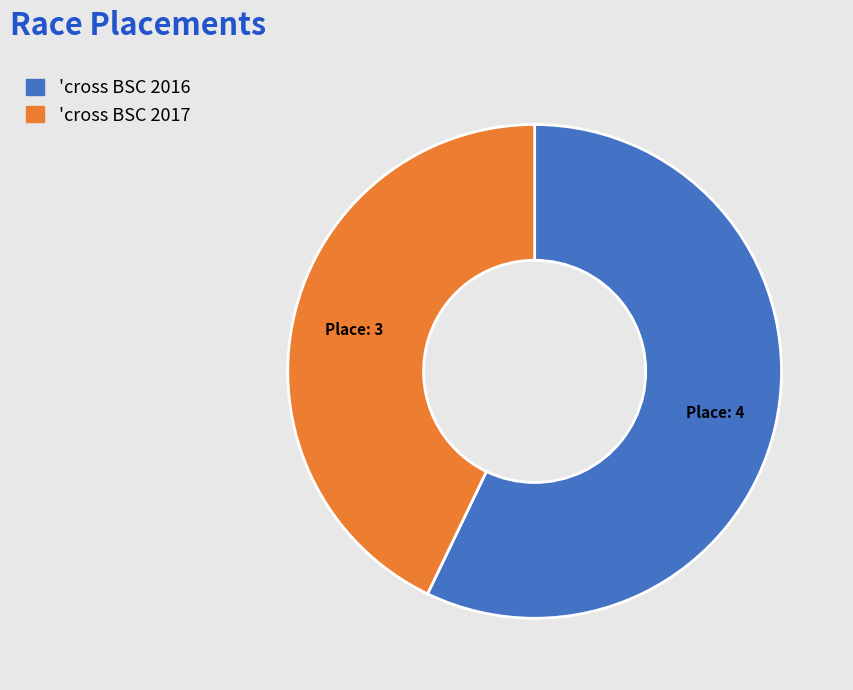

Combined, do 'cross BSC 2016 and 'cross BSC 2017 account for over 50%?

Yes